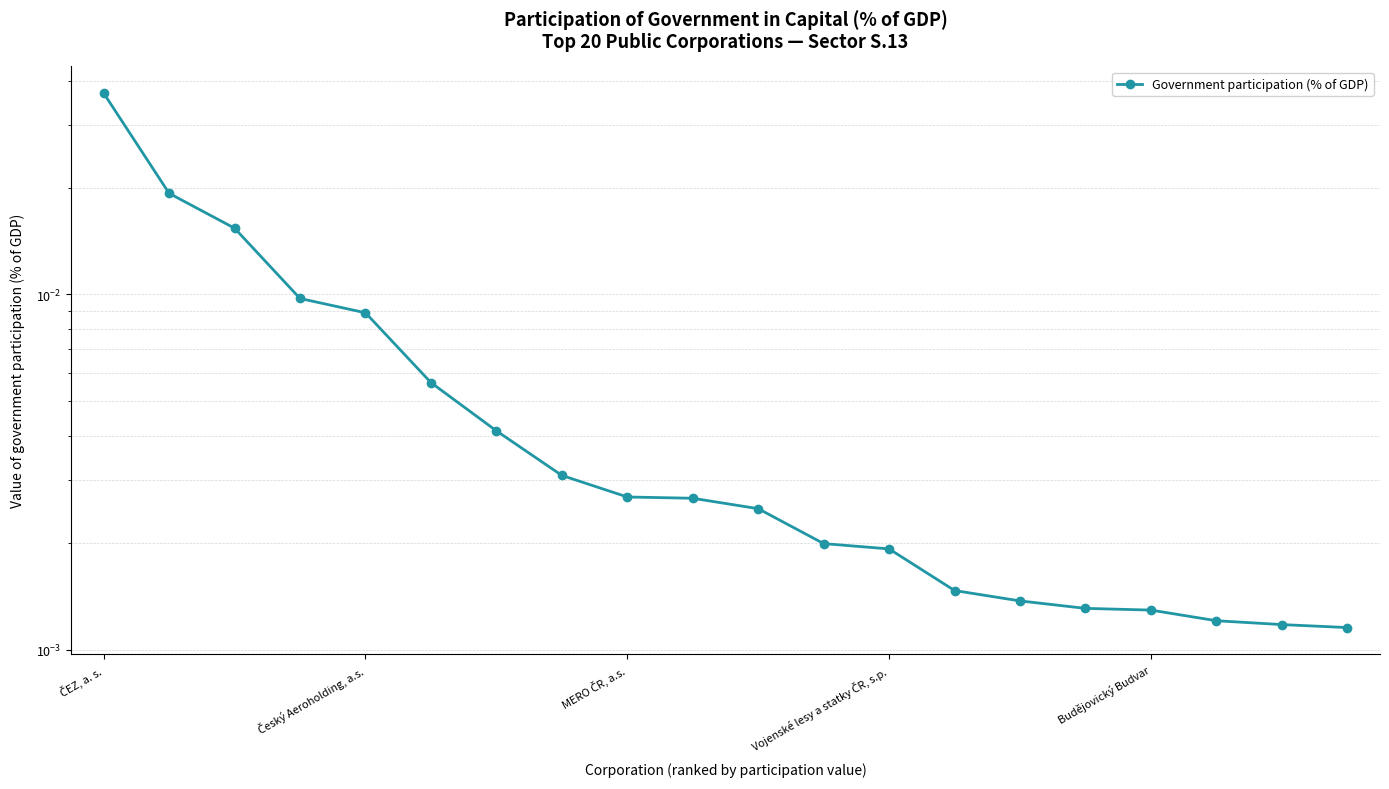

Is it true that the value at MERO ČR, a.s. is 0.0?

False